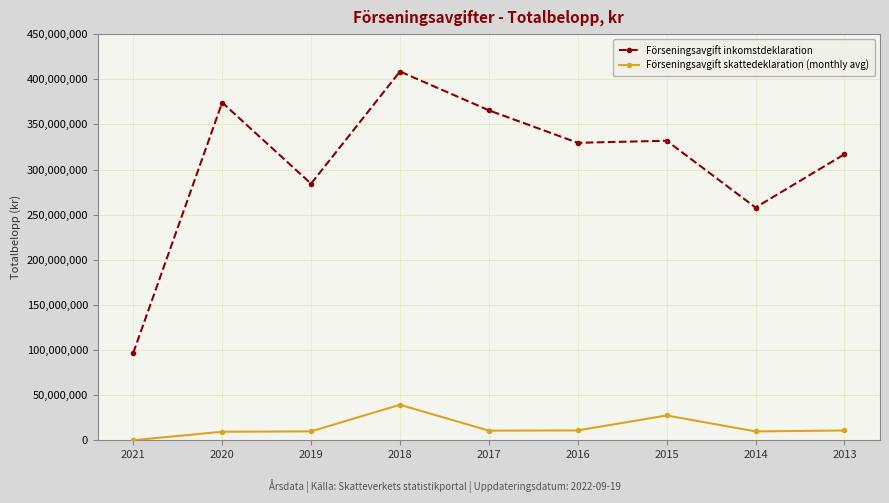

Which series has the largest total across all categories?

Förseningsavgift inkomstdeklaration